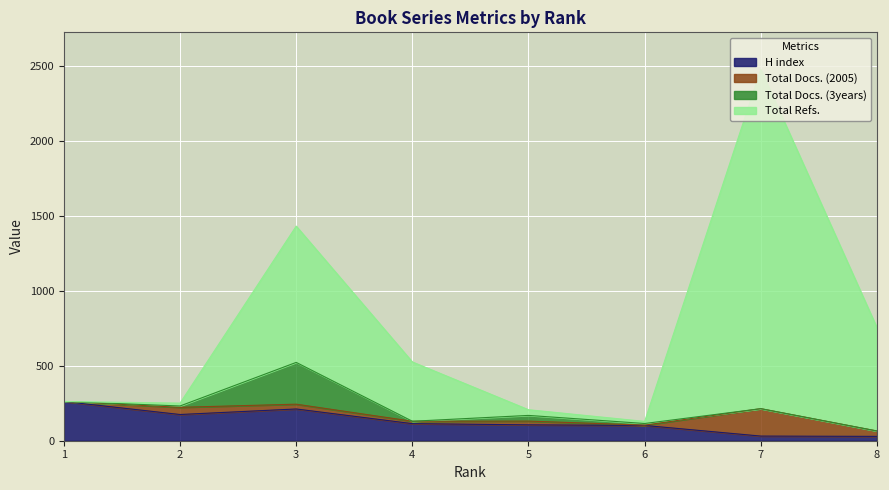

What is the maximum value for H index?

262